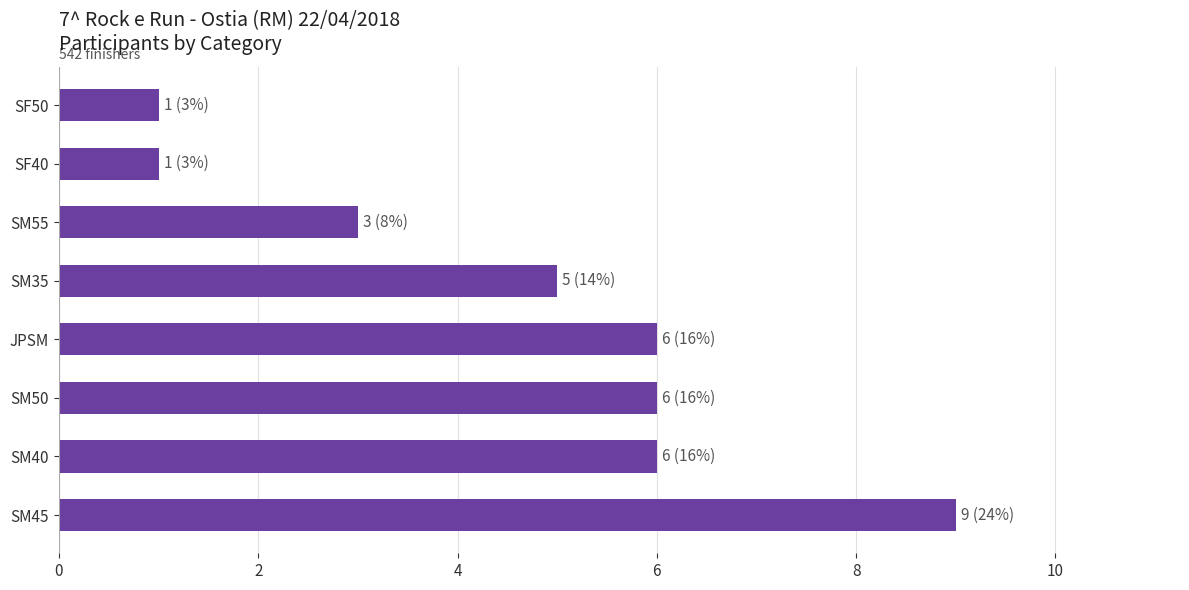

Read the value at SM50.

6